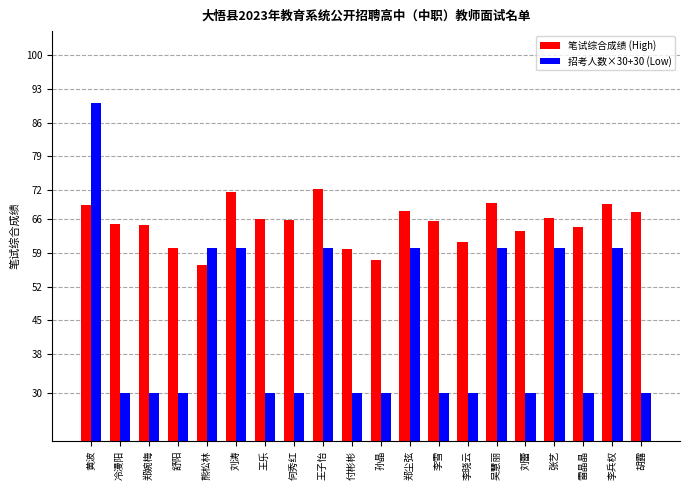

Which category has the highest value across all series?

黄波